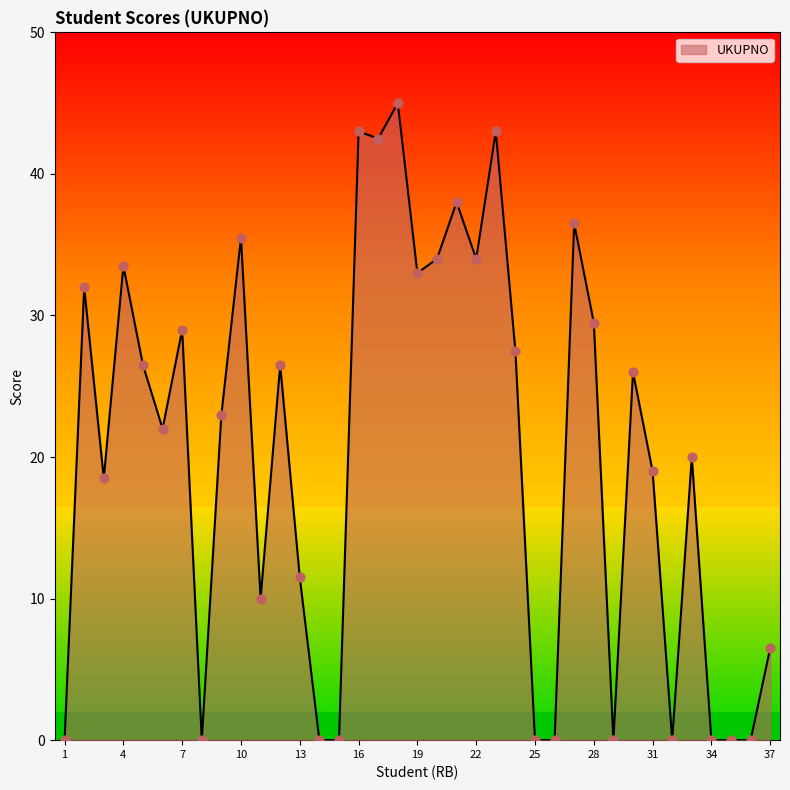

What is the change in value from 6 to 34?

-22.0